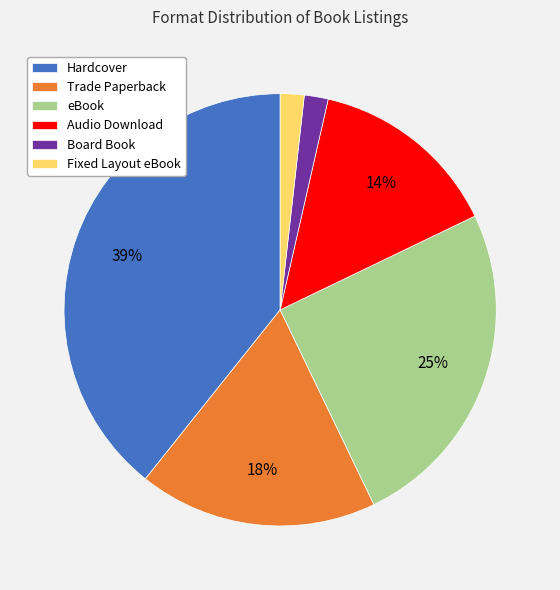

What is the largest slice in the pie chart?

Hardcover